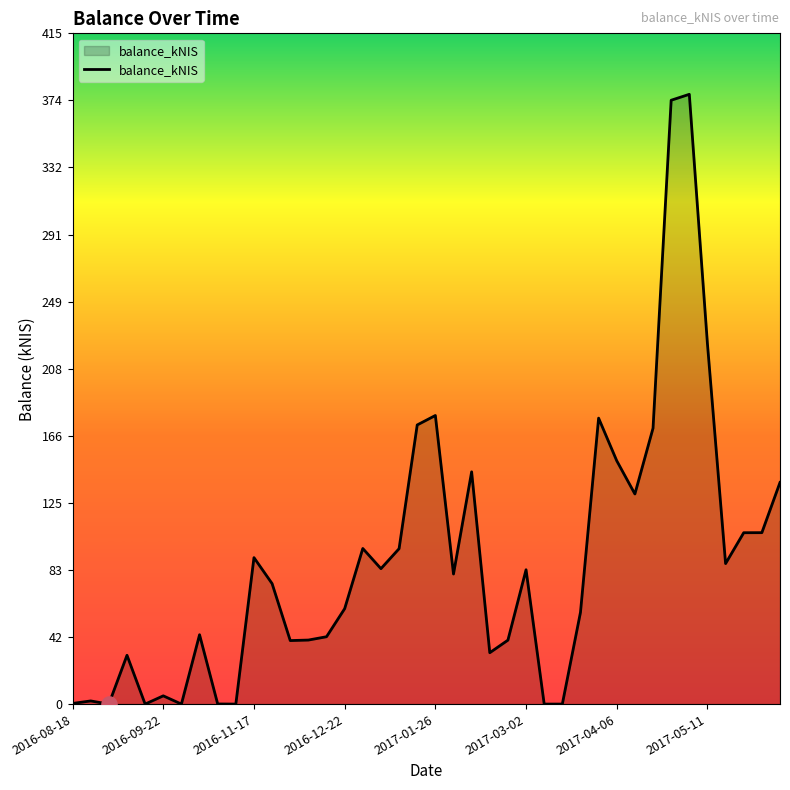

What is the greatest value displayed?

377.7